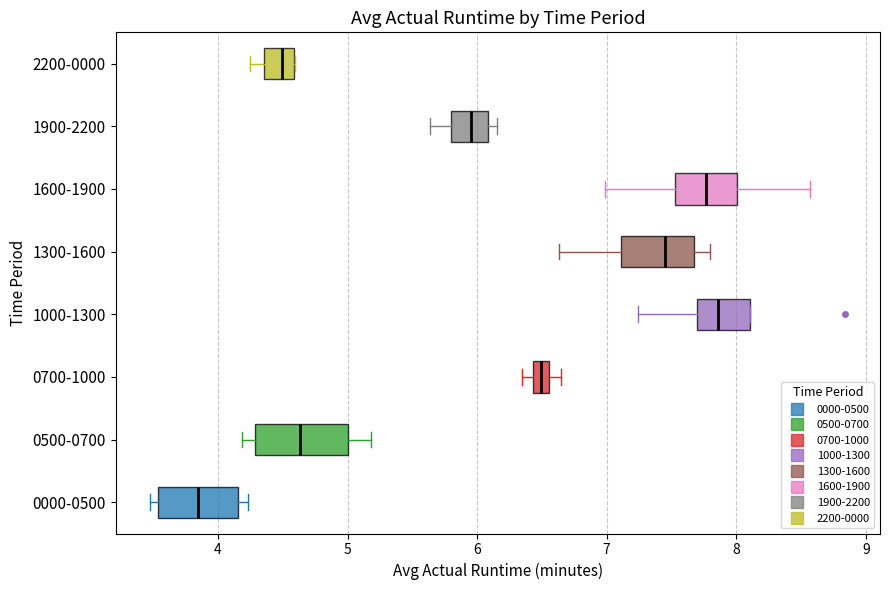

Where is the left edge of the box for 1900-2200 on the x-axis? The values are not printed on the chart, so give them approximately, as read against the axis.

5.8